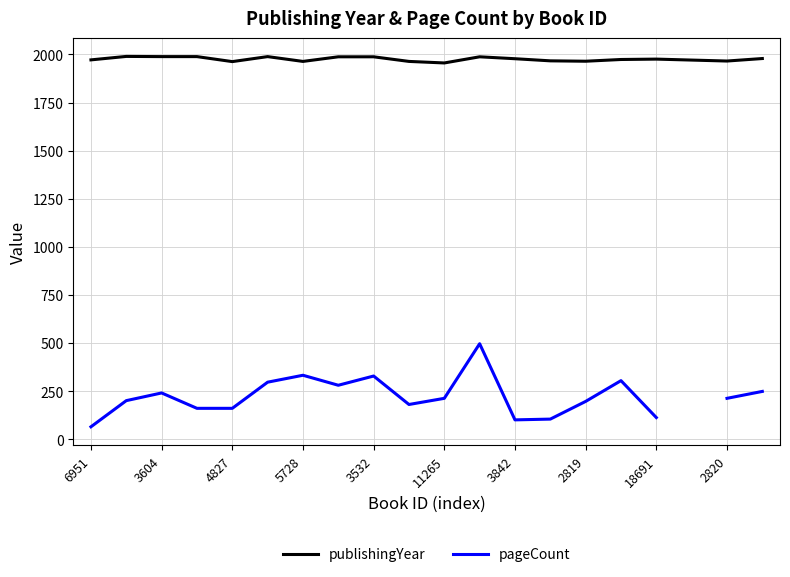

In publishingYear, how many points are lower than both neighbors (excluding endpoints)?

5